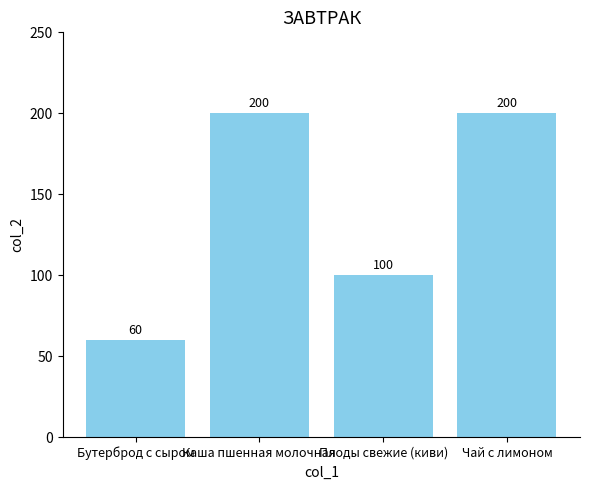

Approximately how many times larger is the value at Чай с лимоном compared to Плоды свежие (киви)?

2.0